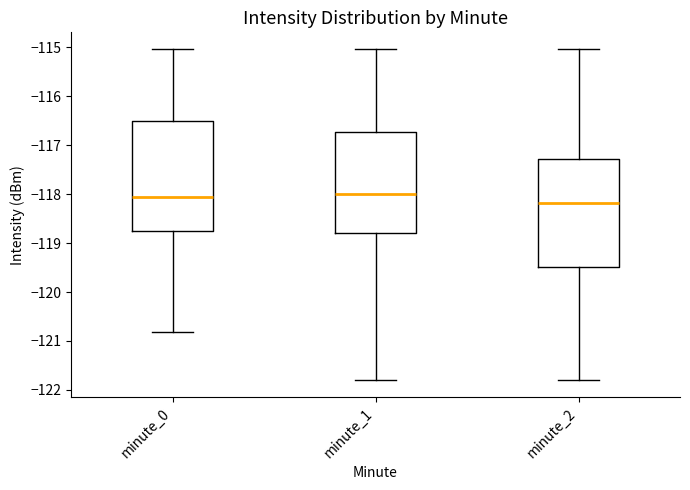

Reading left to right, read every box against the y-axis: the position of its median line, the range the box covers, and the ends of its whiskers. The values are not printed on the chart, so give them approximately, as read against the axis.

minute_0: median -118.1, box -118.8 to -116.5, whiskers -120.8 to -115.0
minute_1: median -118.0, box -118.8 to -116.7, whiskers -121.8 to -115.0
minute_2: median -118.2, box -119.5 to -117.3, whiskers -121.8 to -115.0